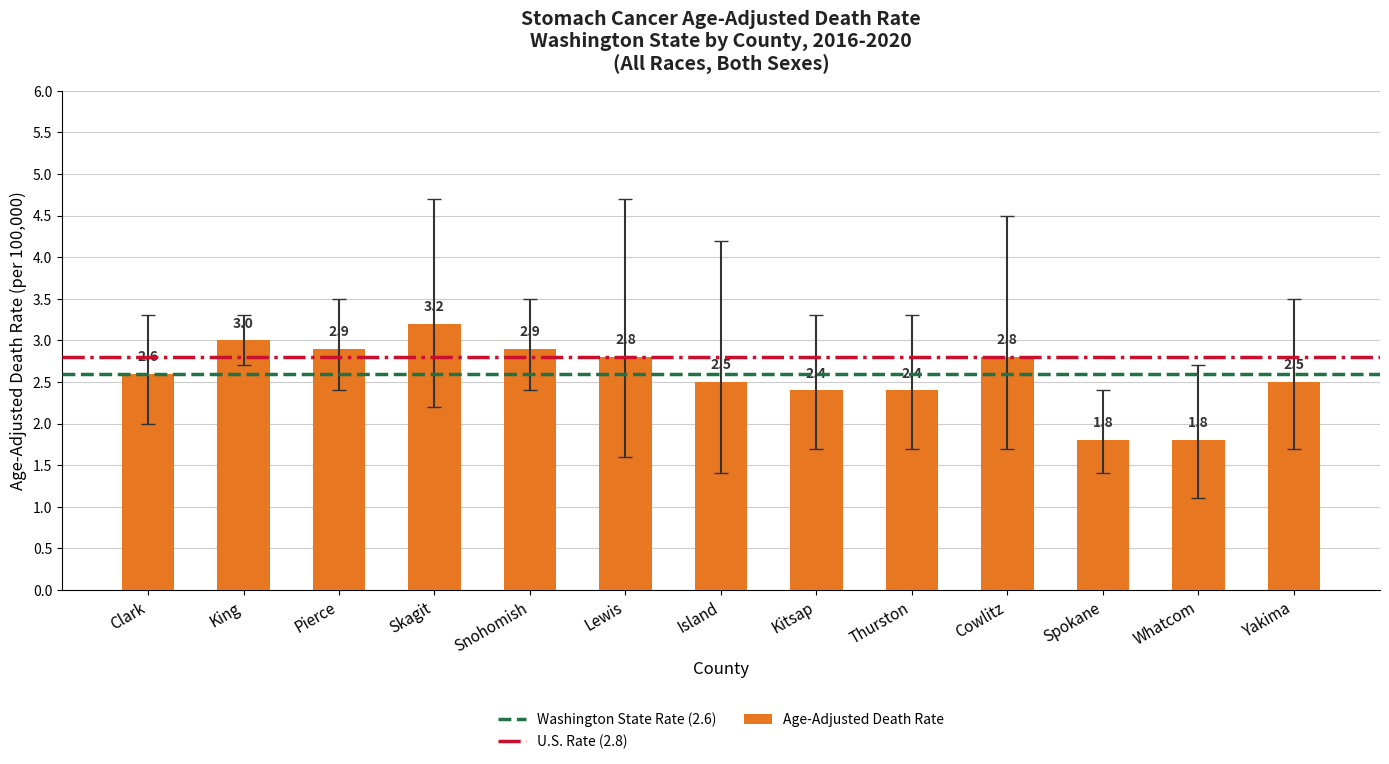

The chart shows a value of 0.9 at Island. True or false?

False